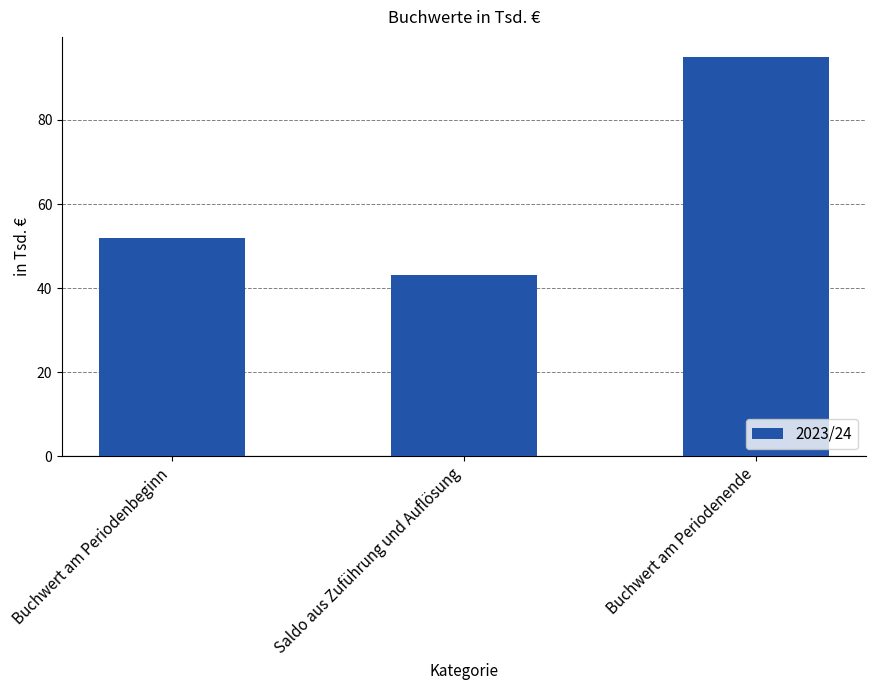

What is the label of the 2nd bar from the right?

Saldo aus Zuführung und Auflösung